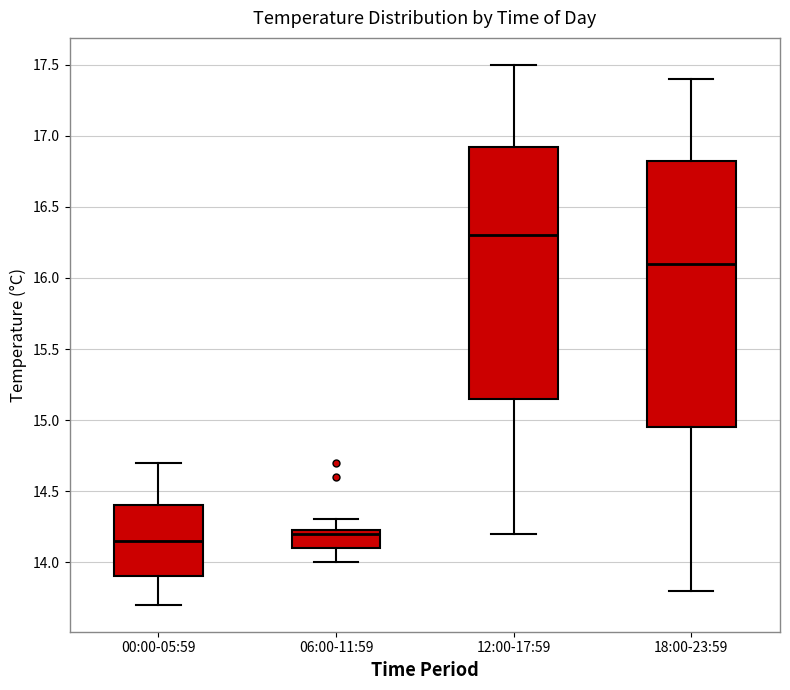

Reading left to right, read every box against the y-axis: the position of its median line, the range the box covers, and the ends of its whiskers. The values are not printed on the chart, so give them approximately, as read against the axis.

00:00-05:59: median 14.15, box 13.90 to 14.40, whiskers 13.70 to 14.70
06:00-11:59: median 14.20, box 14.10 to 14.25, whiskers 14.00 to 14.30
12:00-17:59: median 16.30, box 15.15 to 16.95, whiskers 14.20 to 17.50
18:00-23:59: median 16.10, box 14.95 to 16.85, whiskers 13.80 to 17.40